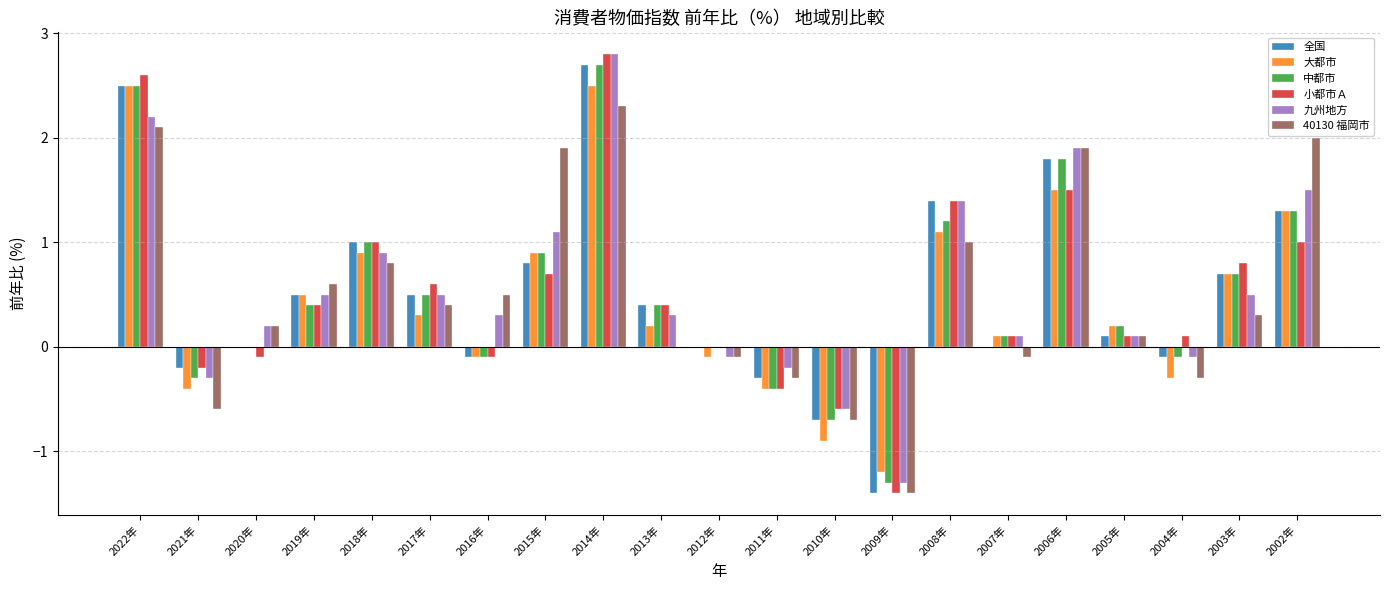

The value of 九州地方 at 2011年 is -0.2. True or false?

True